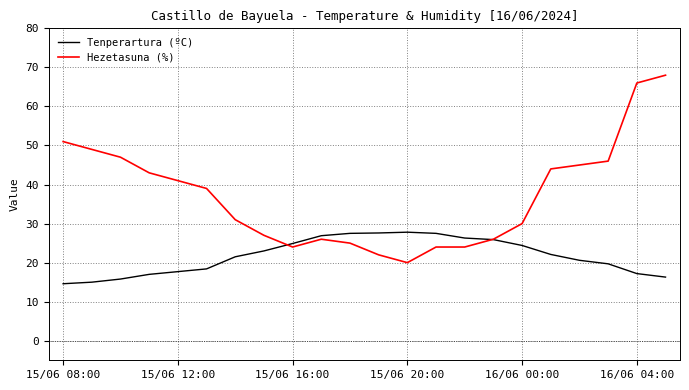

Which series has the largest total across all categories?

Hezetasuna (%)